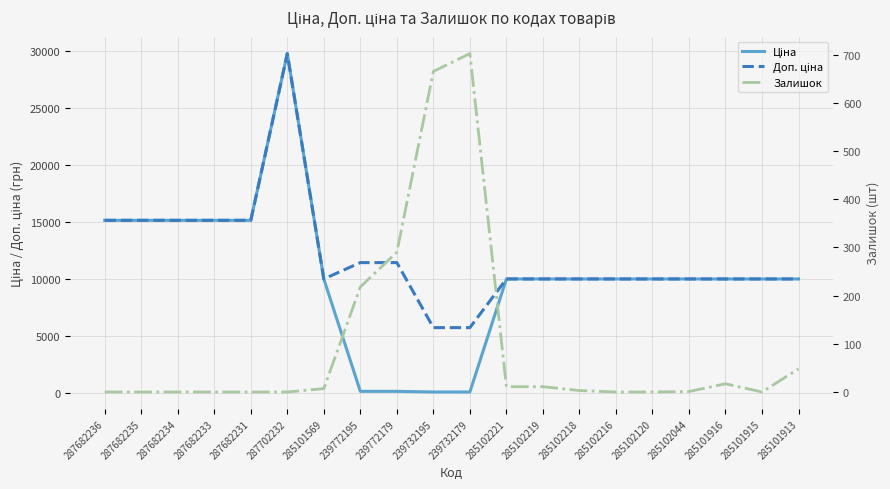

At which category is the sum across all series the highest?

287702232